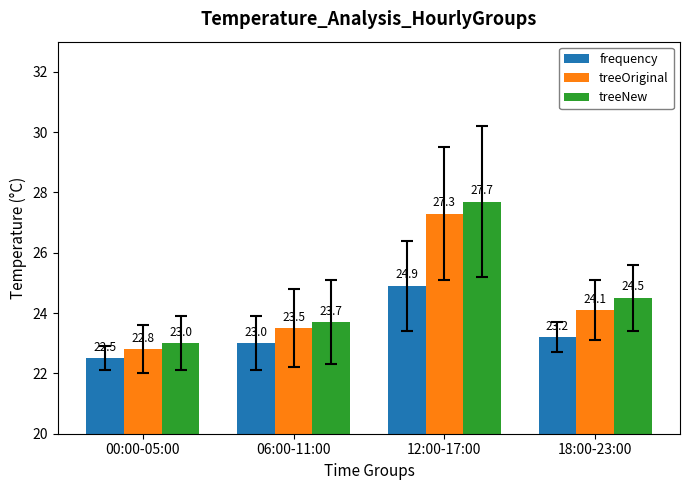

How many values in the frequency series are below 23?

1